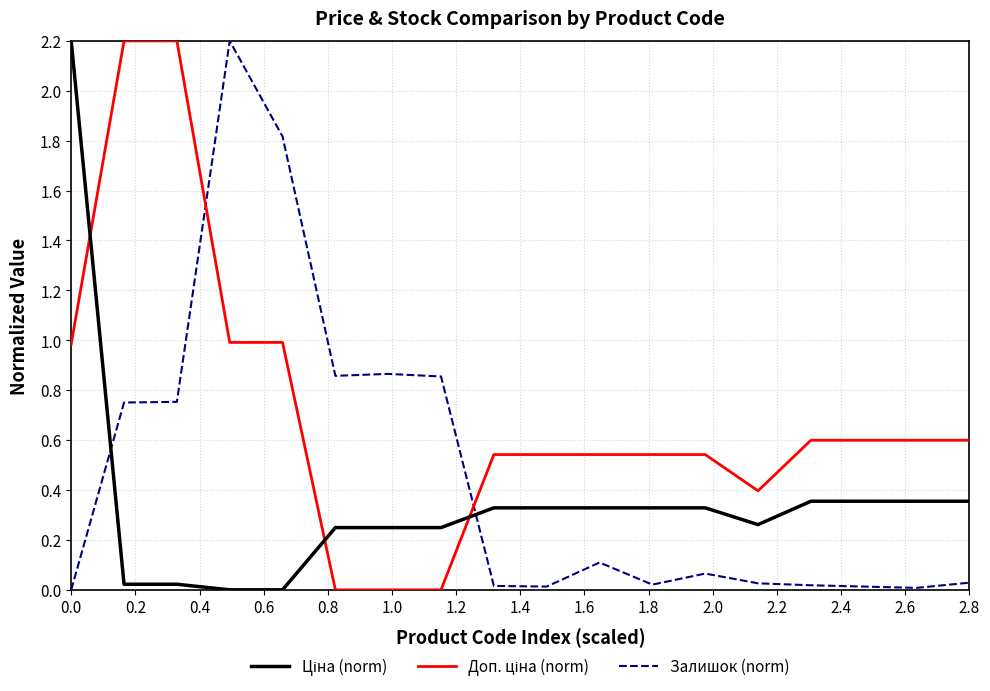

What is the greatest value displayed?

2.2